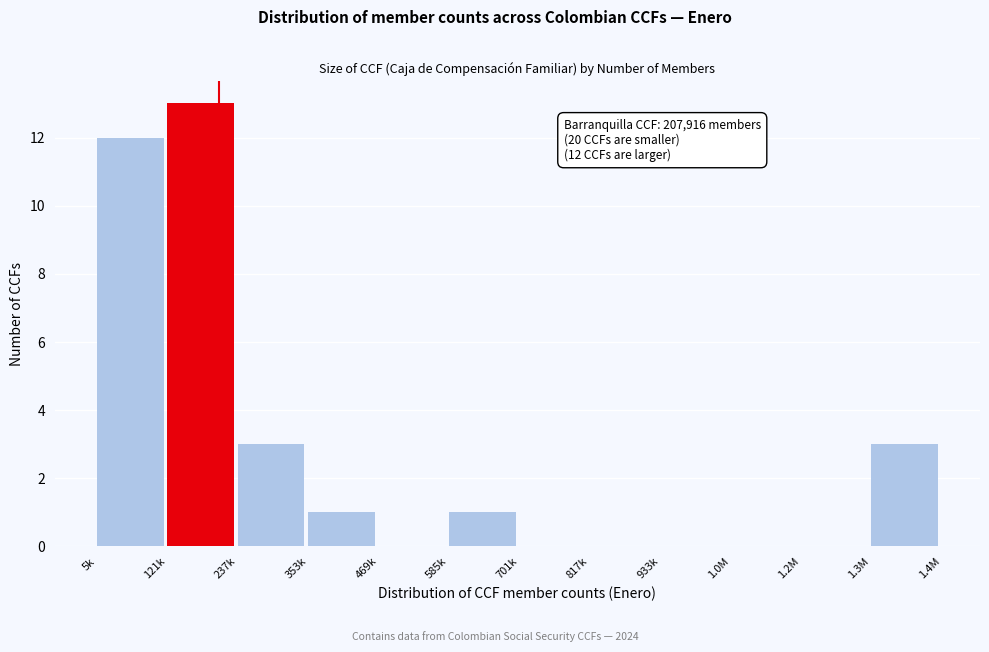

Reading left to right, transcribe all the data shown in this chart.

5k=12	121k=13	237k=3	353k=1	469k=0	585k=1	701k=0	817k=0	933k=0	1.0M=0	1.2M=0	1.3M=3